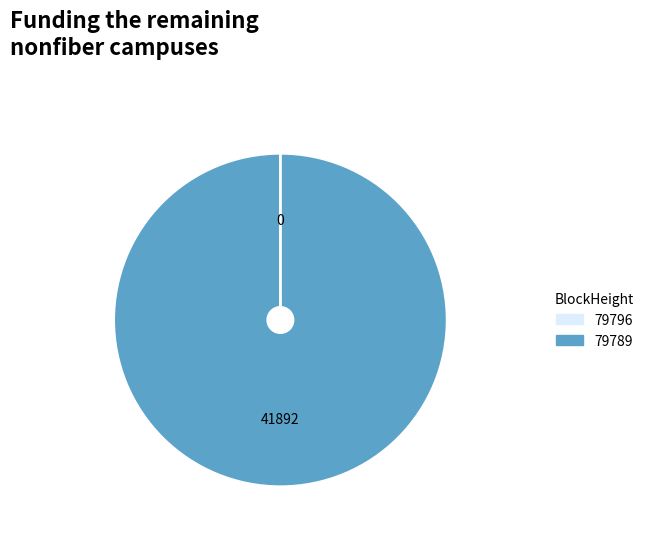

Is it true that 79789 is 100% of the pie?

True